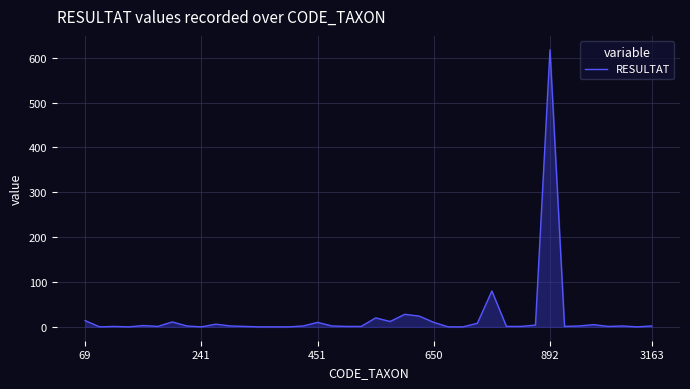

What is the maximum value shown in the chart?

618